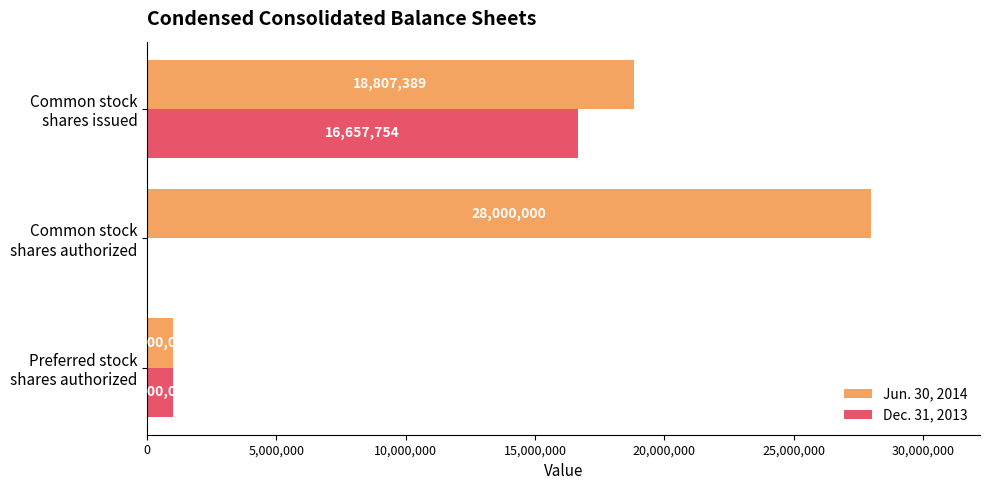

How many Jun. 30, 2014 values are between 1000000 and 28000000?

3